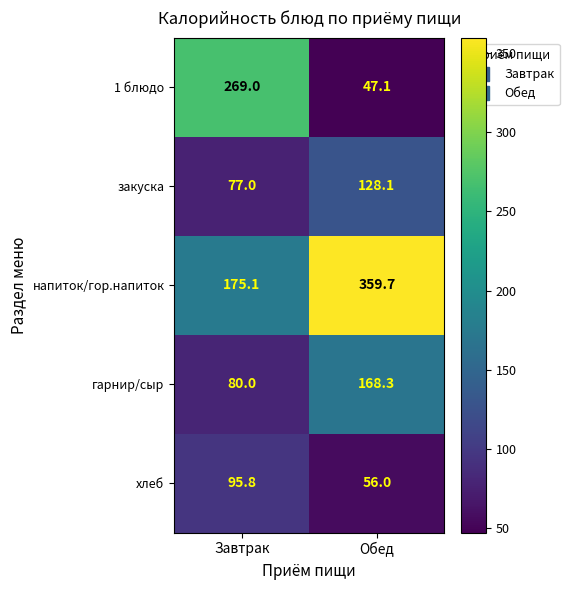

At how many categories does at least one series exceed 206?

2